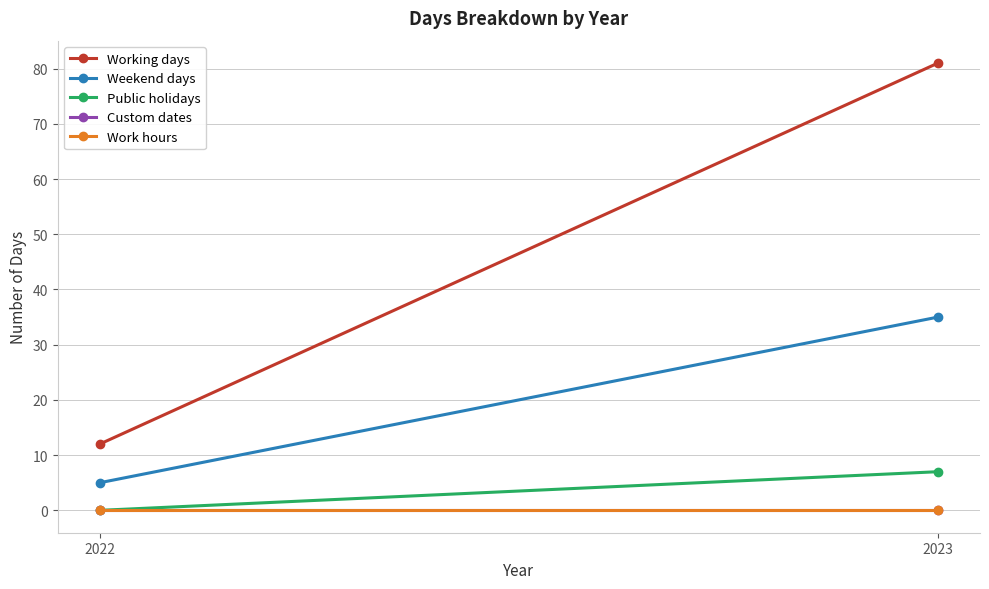

What is the approximate value of Weekend days at 2023?

35